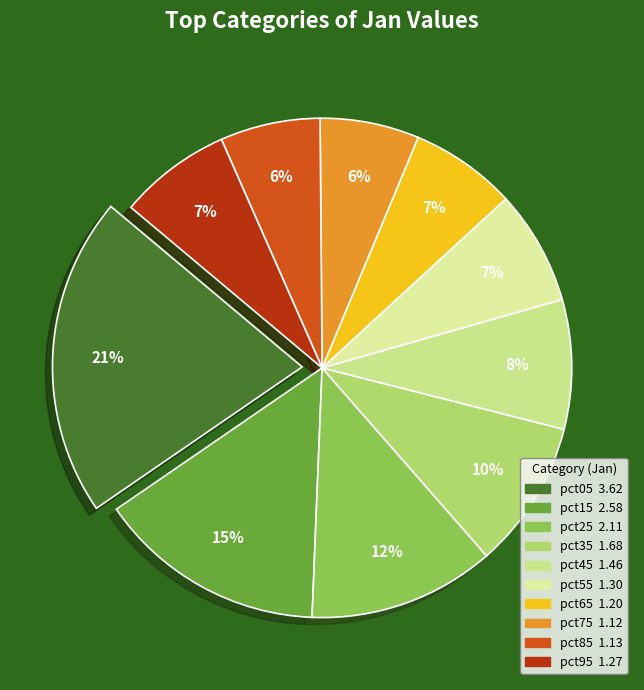

How many segments does this pie chart have?

10